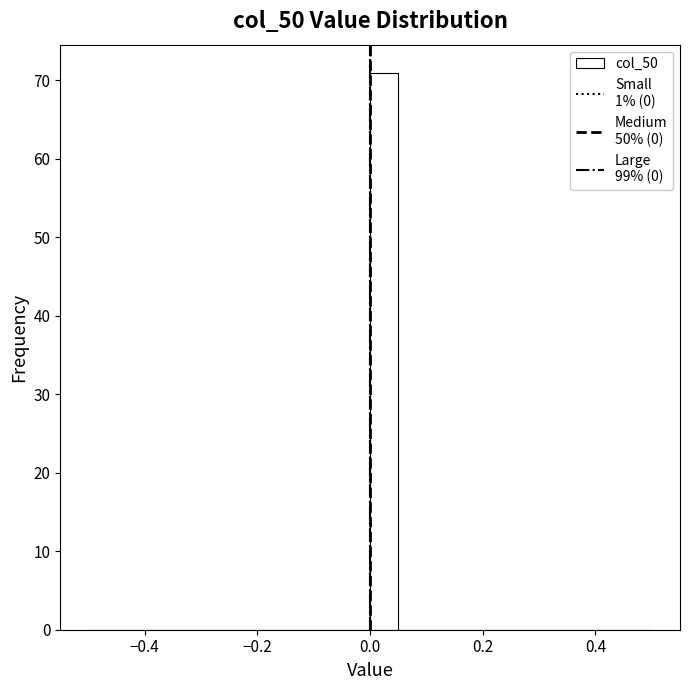

Around what value on the x-axis is the tallest bar? Give the approximate position of its centre, as read against the axis.

0.02